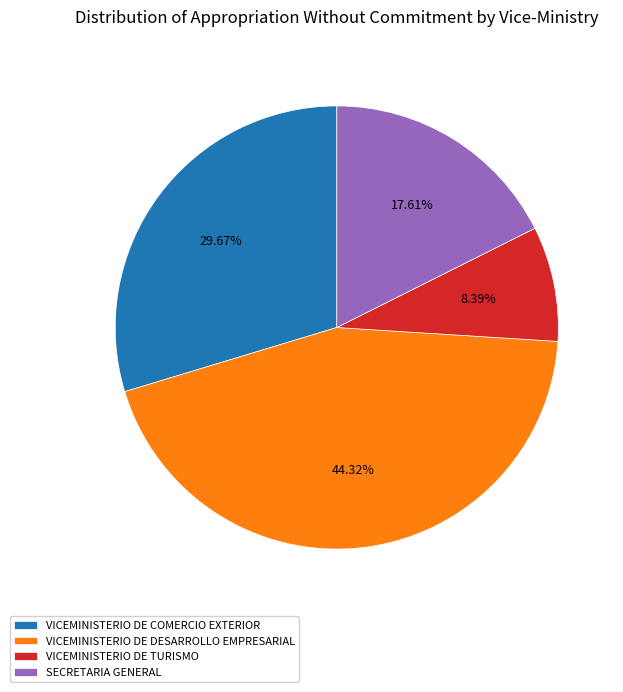

Which category has the smallest portion of the pie?

VICEMINISTERIO DE TURISMO